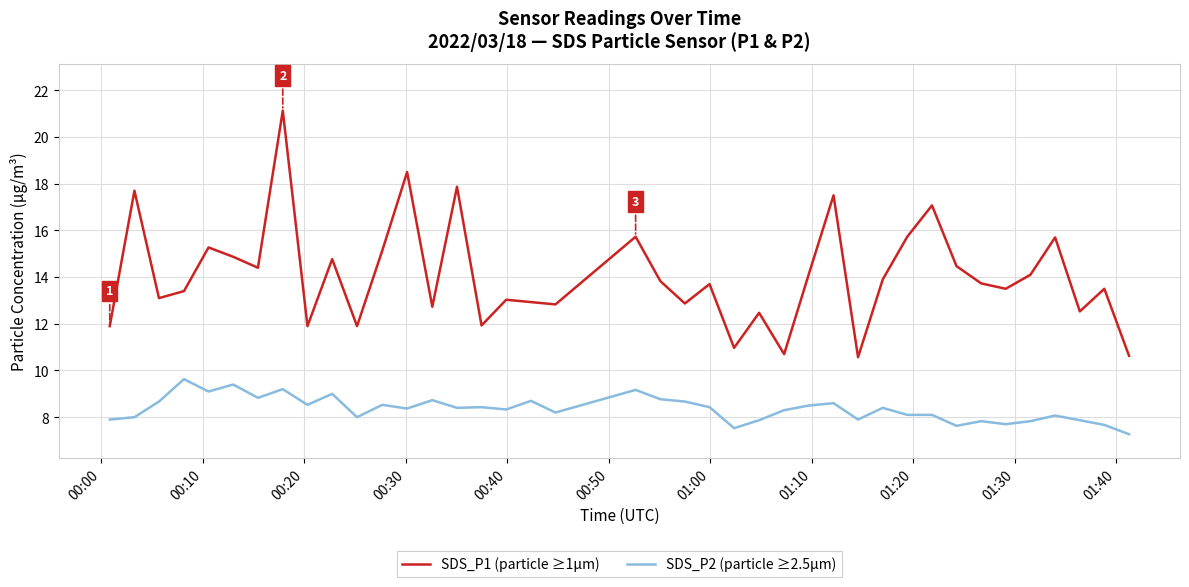

Which series has the largest range (max minus min)?

SDS_P1 (particle ≥1μm)